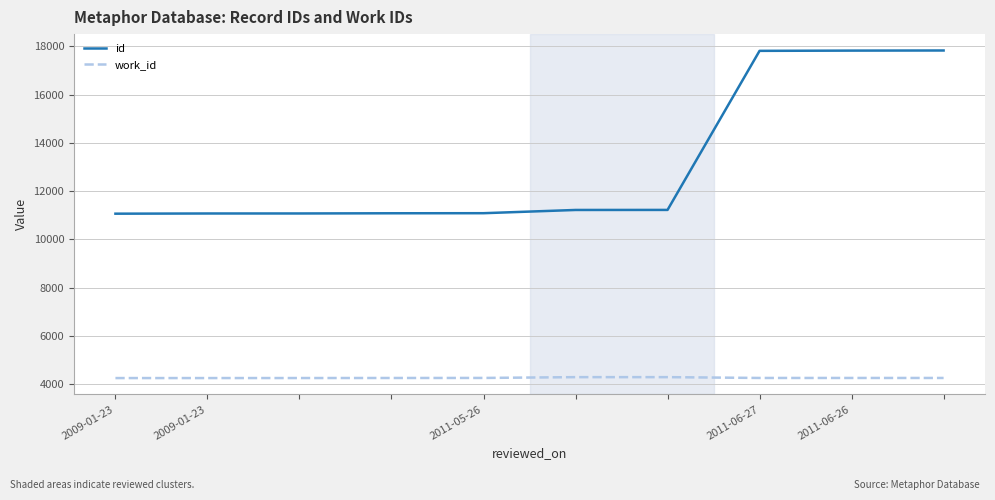

Which series has the largest range (max minus min)?

id